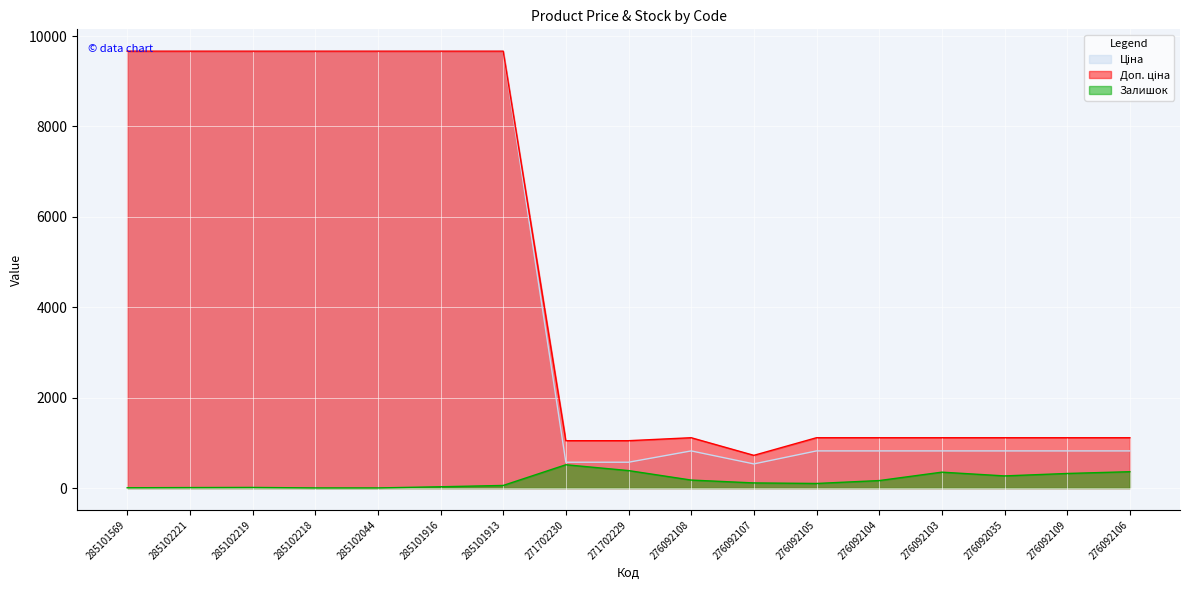

How many interior local peaks does the Доп. ціна series have?

1